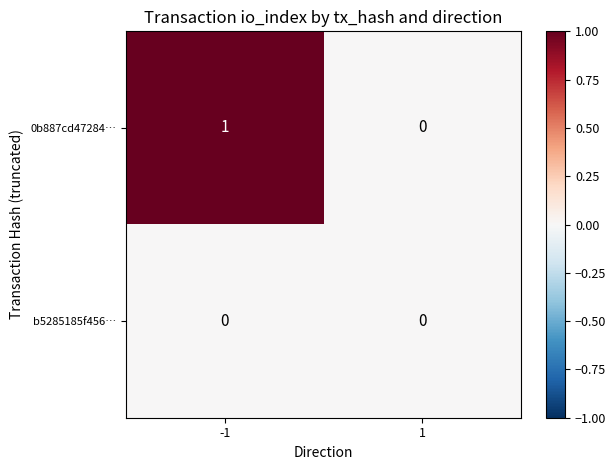

Which series has the largest total across all categories?

0b887cd47284…